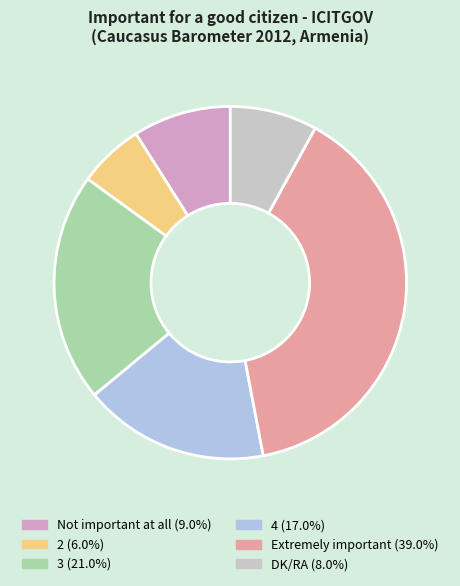

The 2 slice represents 11% of the pie. True or false?

False